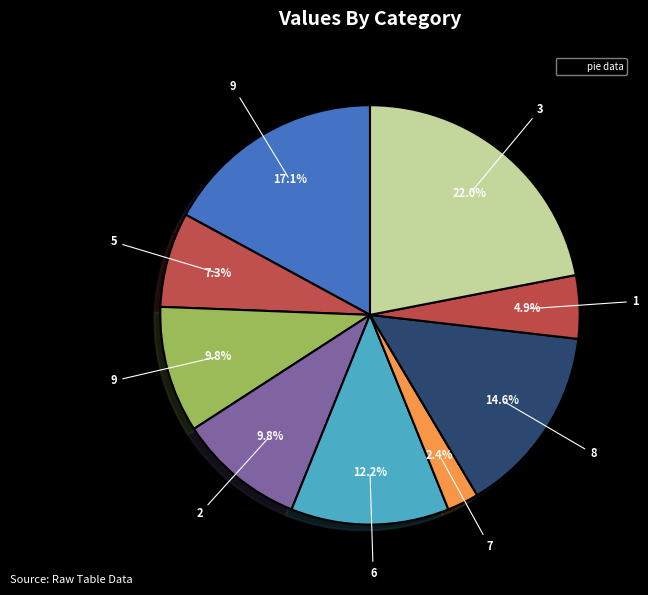

Rank the categories by value from highest to lowest.

3, 9, 8, 6, 9, 2, 5, 1, 7